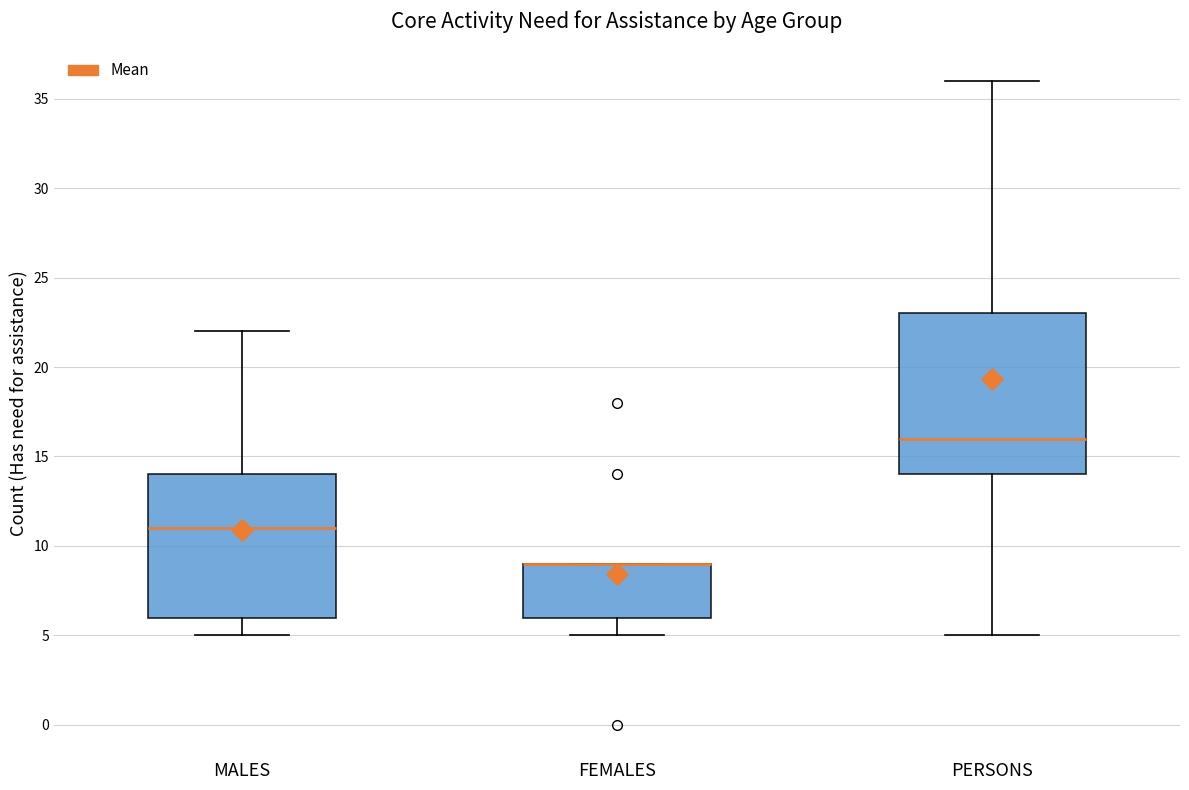

Reading left to right, transcribe this box plot: for each box, give where its median line is, the range the box spans, and where its two whiskers end, as read against the y-axis. The values are not printed on the chart, so give them approximately, as read against the axis.

MALES: median 11, box 6 to 14, whiskers 5 to 22
FEMALES: median 9 (drawn on the box's upper edge), box 6 to 9, whiskers 5 to 9
PERSONS: median 16, box 14 to 23, whiskers 5 to 36